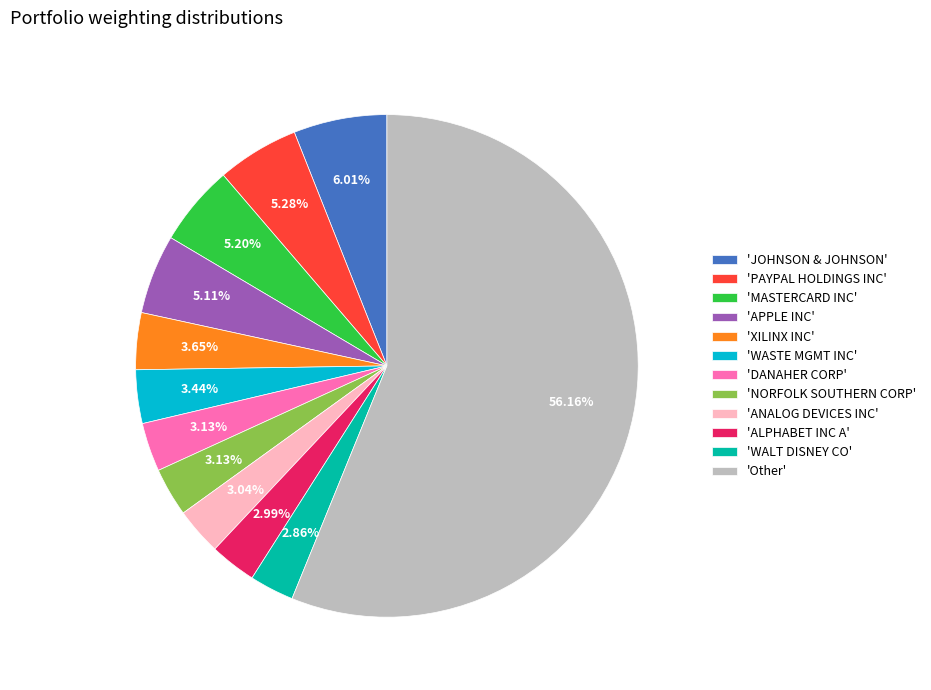

Is the sum of 'ANALOG DEVICES INC' and 'MASTERCARD INC' greater than half?

No